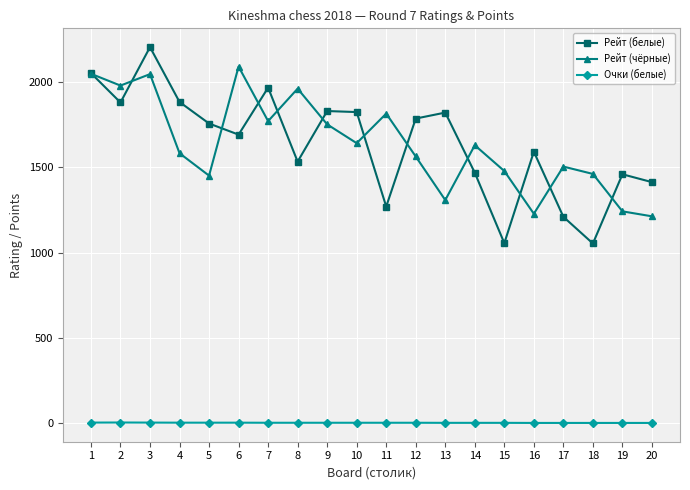

What is the difference between the maximum and minimum values in the Рейт (белые) series?

1149.0